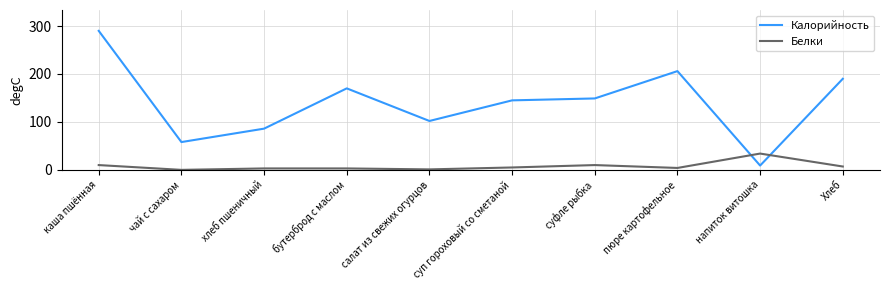

Between which two adjacent categories do Белки and Калорийность first intersect?

пюре картофельное and напиток витошка